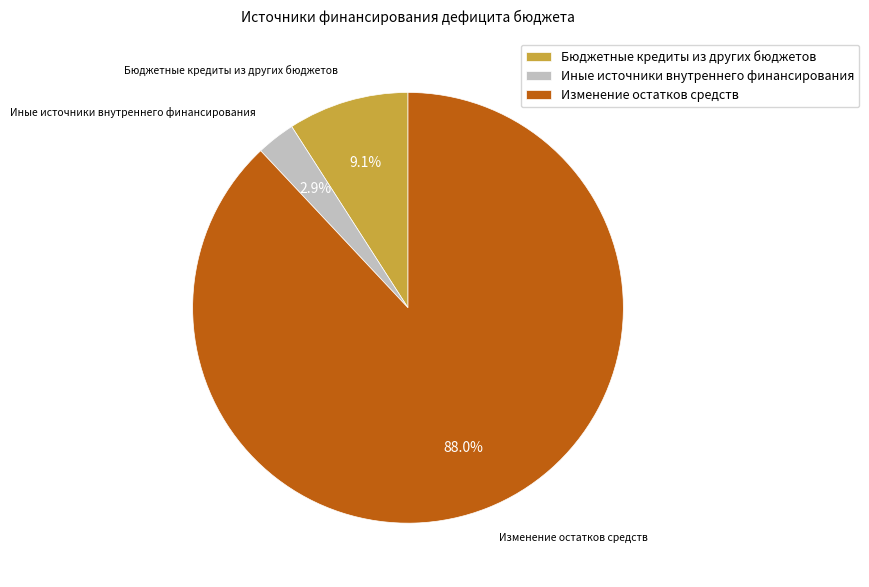

To the nearest percent, what percentage of the pie is Бюджетные кредиты из других бюджетов?

9%